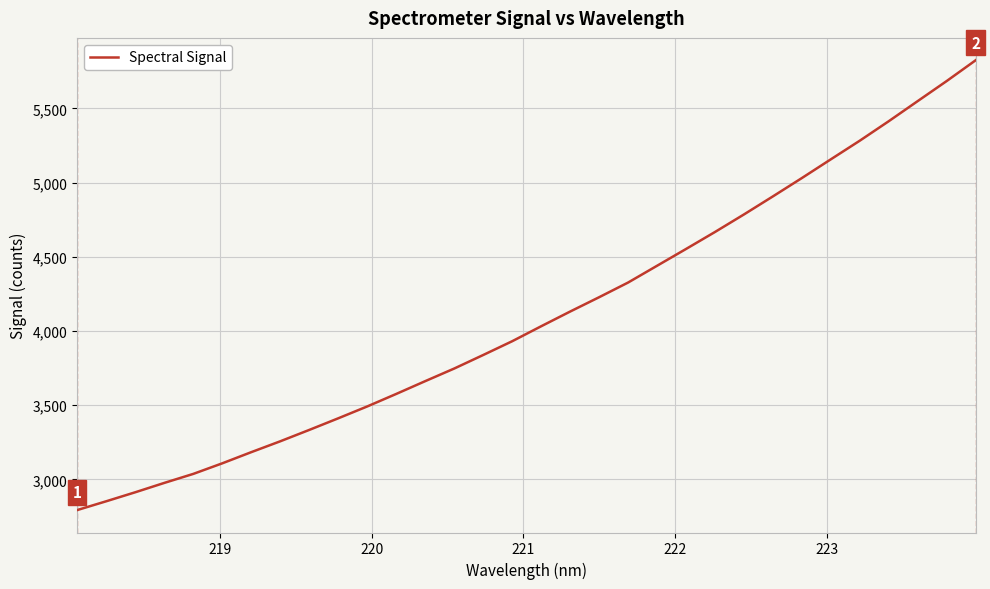

What is the difference between the maximum and minimum values?

3030.2